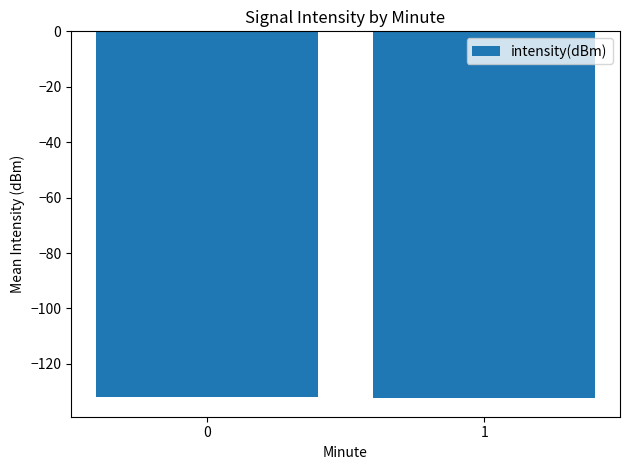

What is the value of the 2nd bar from the left?

-132.4